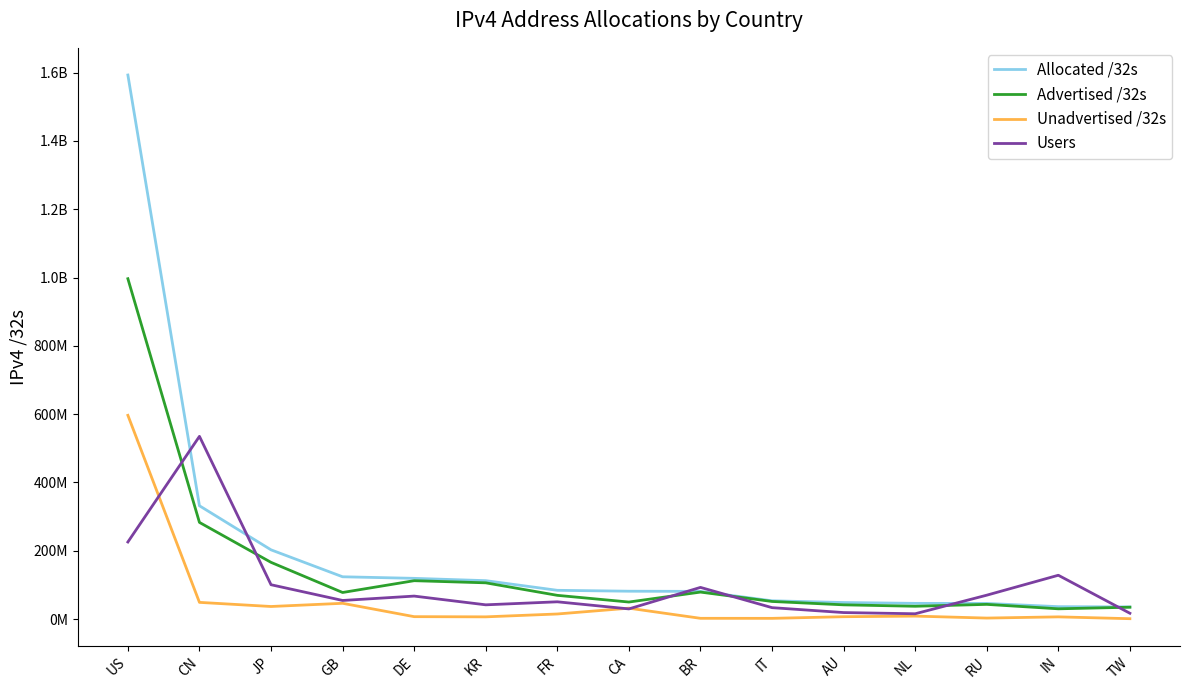

Reading right to left, list all the values displayed in this chart.

Allocated /32s: TW=35460864	IN=36166144	RU=45630208	NL=45837536	AU=48256512	IT=53345600	BR=80893696	CA=81423872	FR=84036400	KR=112310272	DE=119098400	GB=123676456	JP=202587904	CN=331651328	US=1593132544
Advertised /32s: TW=34544384	IN=29866304	RU=42876160	NL=37331232	AU=41522108	IT=51403264	BR=78854400	CA=49702144	FR=69317888	KR=105977696	DE=112219136	GB=77665924	JP=165935936	CN=282912000	US=996594464
Unadvertised /32s: TW=916480	IN=6299840	RU=2754048	NL=8506304	AU=6734404	IT=1942336	BR=2039296	CA=31721728	FR=14718512	KR=6332576	DE=6879264	GB=46010532	JP=36651968	CN=48739328	US=596538080
Users: TW=16851450	IN=128159636	RU=69790421	NL=15377068	AU=18878472	IT=33264295	BR=92575675	CA=29587660	FR=50395120	KR=41551928	DE=67133659	GB=54310442	JP=100394815	CN=534938077	US=225567430